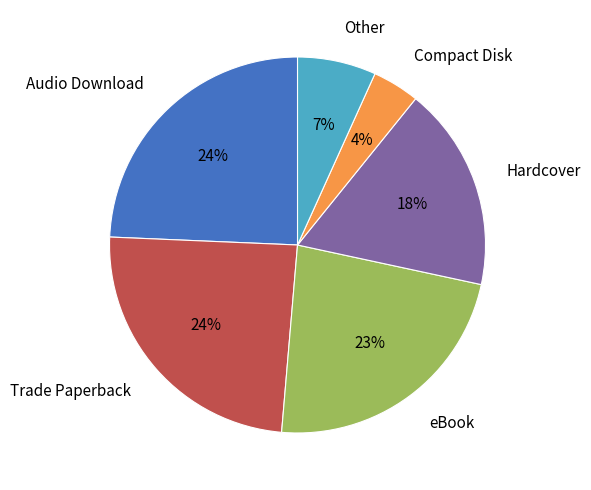

To the nearest percent, what portion does Trade Paperback represent?

24%